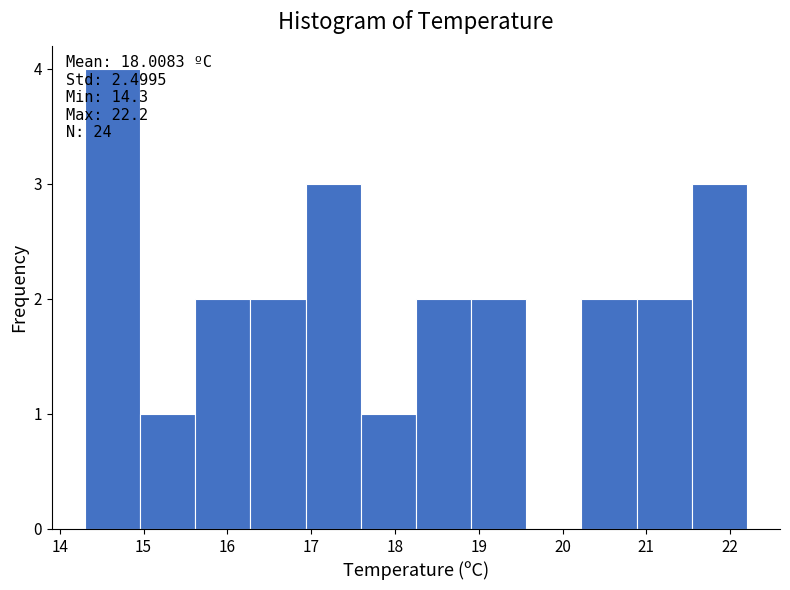

Over which range of the x-axis is the bar tallest?

14.3 to 15.0